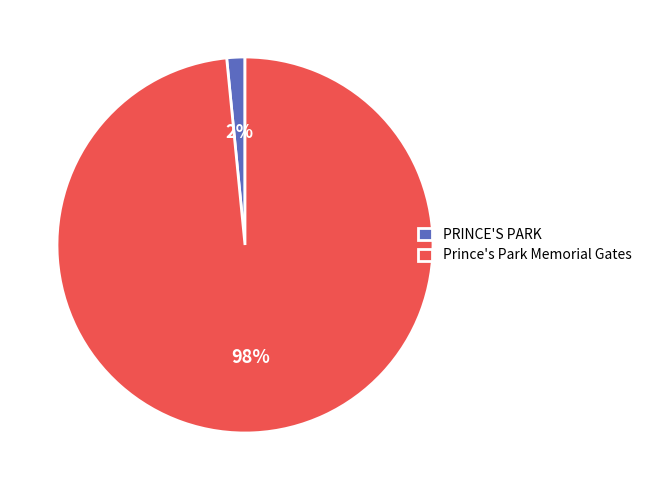

Combined, do Prince's Park Memorial Gates and PRINCE'S PARK account for over 50%?

Yes